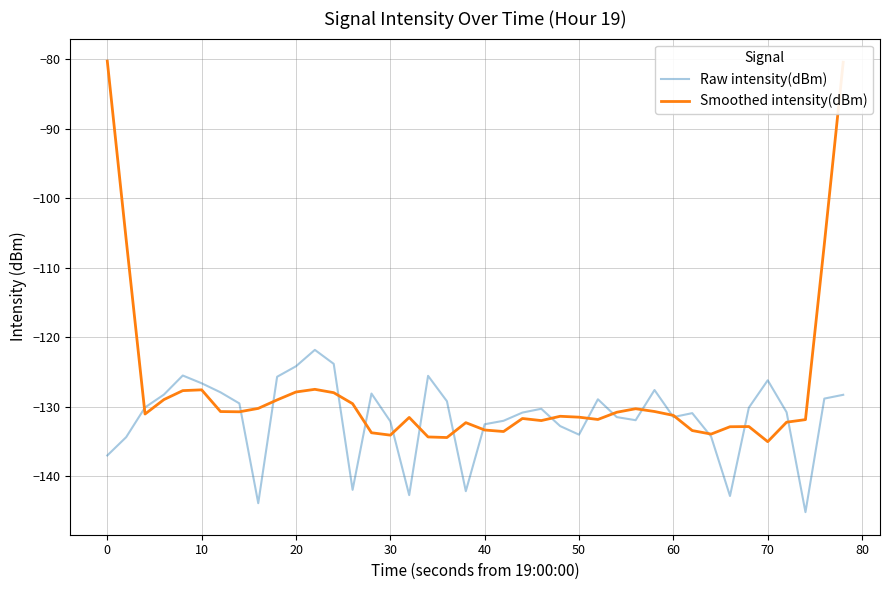

What is the maximum value shown in the chart?

-80.3